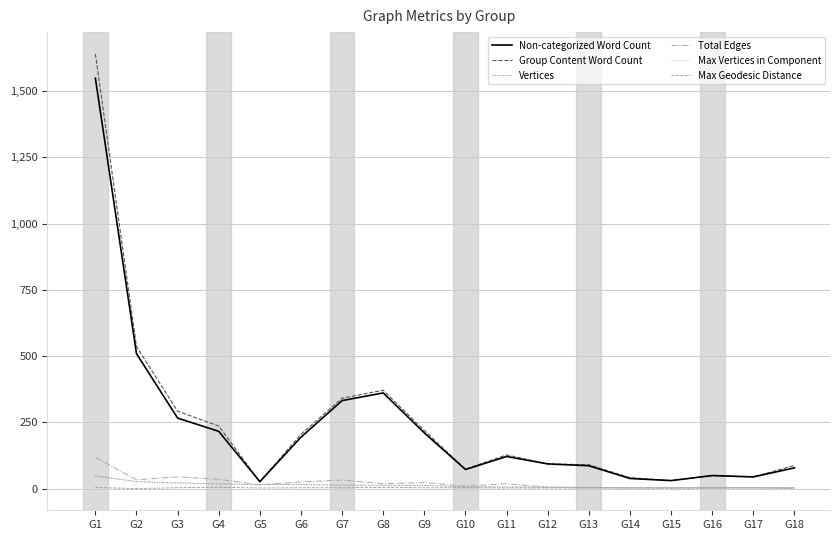

True or false: Max Geodesic Distance and Total Edges intersect in this chart.

False